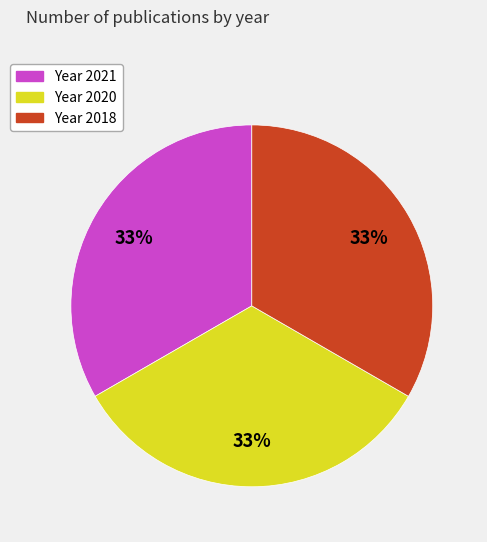

What percentage is the Year 2021 slice, to the nearest percent?

33%